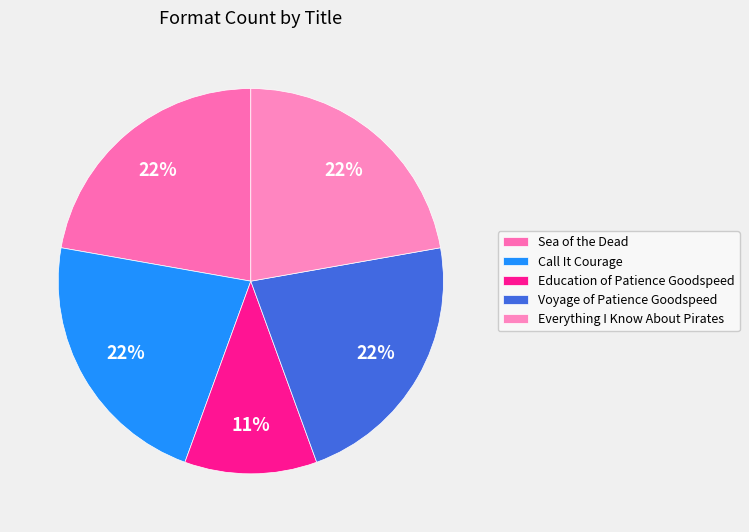

Count the number of slices in the pie.

5